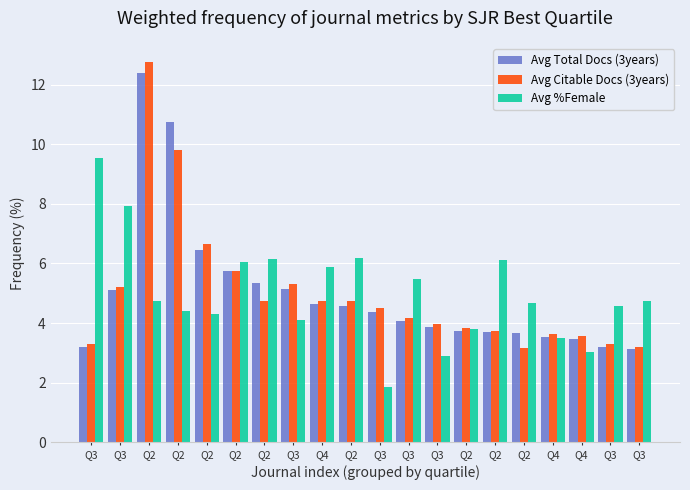

Between Q2 and Q2, which series saw the biggest shift?

Avg Total Docs (3years)